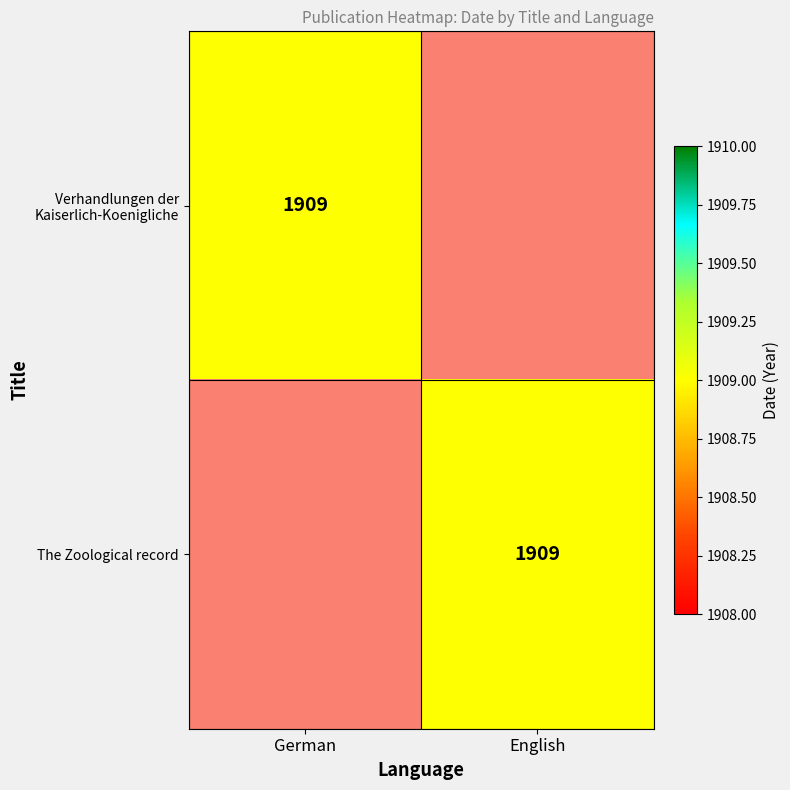

The Verhandlungen der Kaiserlich-Koenigliche series shows 3038 at German. True or false?

False